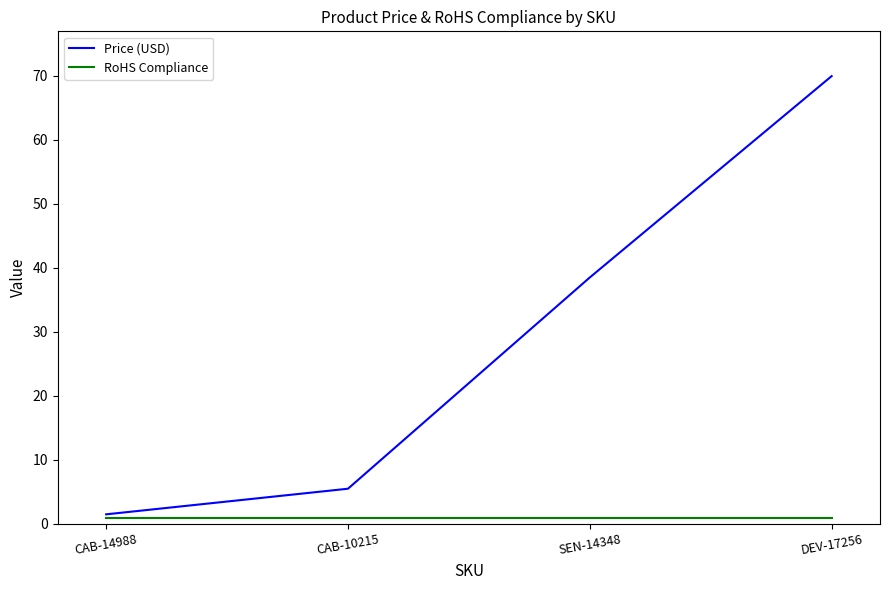

At which category is the sum across all series the highest?

DEV-17256